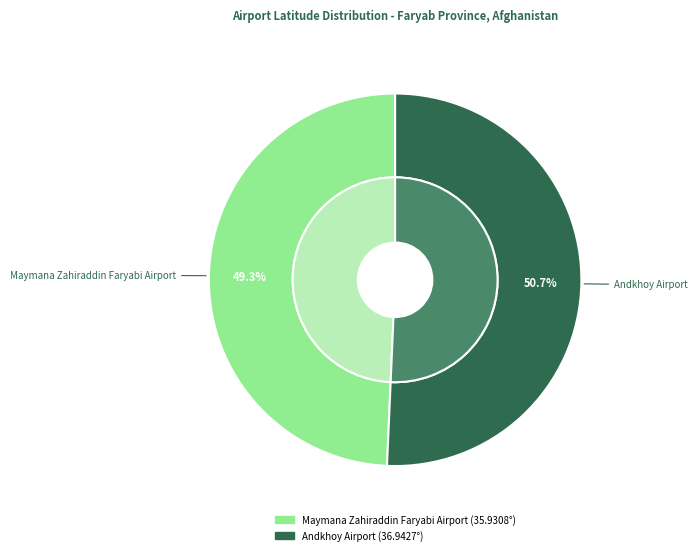

Count the number of slices in the pie.

2